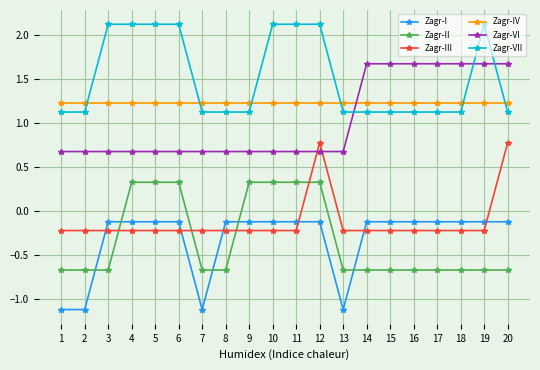

Is it true that Zagr-II equals -0.5 at 18?

False